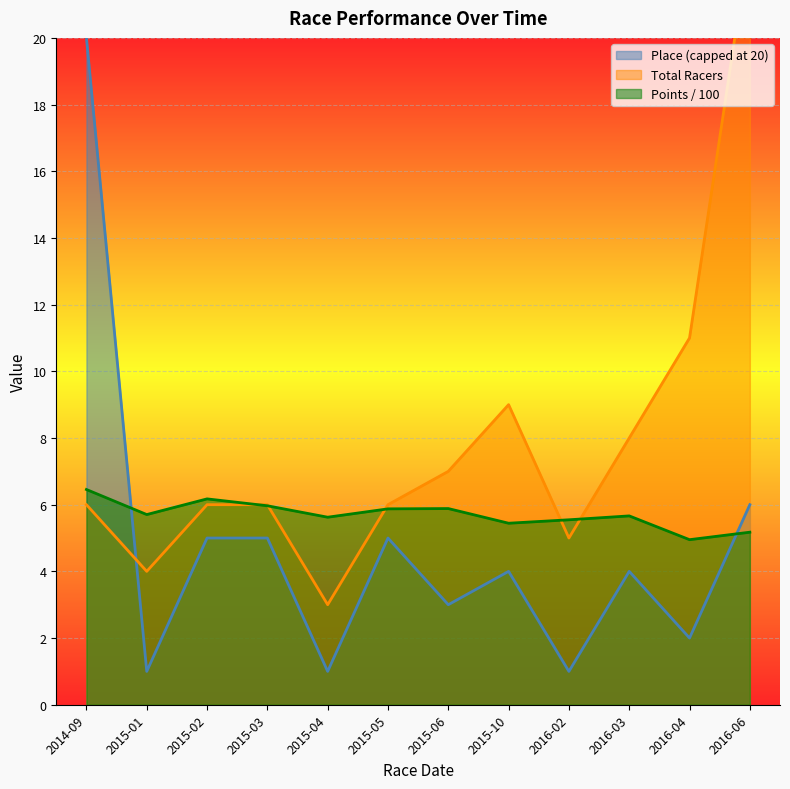

What is the average value of the Points series?

5.7